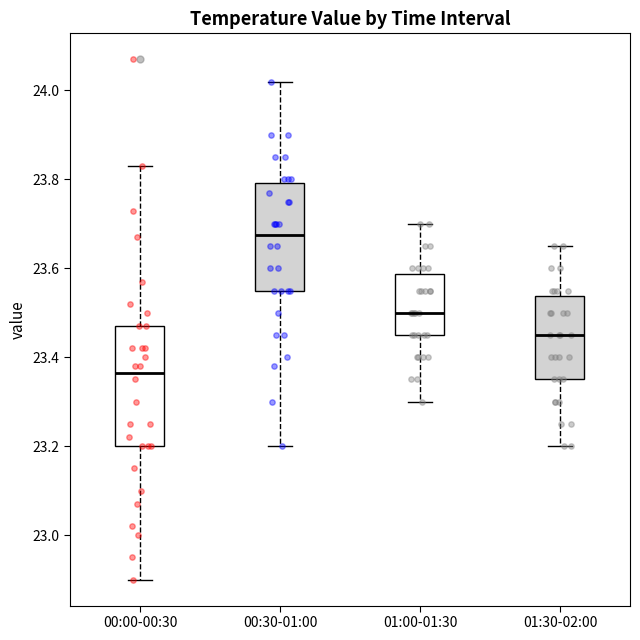

Where is the upper edge of the box for 00:00-00:30 on the y-axis? The values are not printed on the chart, so give them approximately, as read against the axis.

23.48